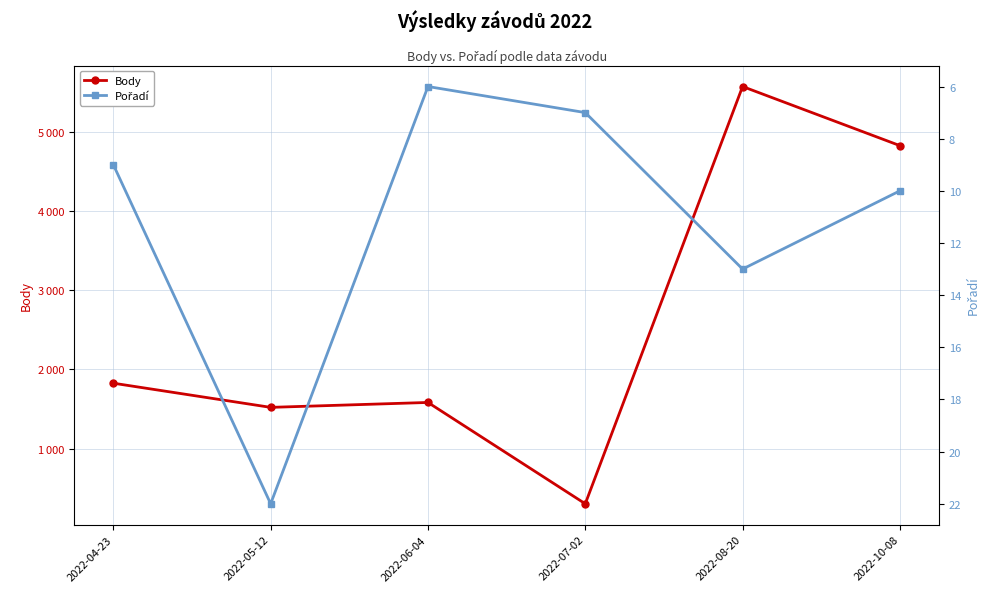

What is the difference between the maximum and minimum values in the Pořadí series?

16